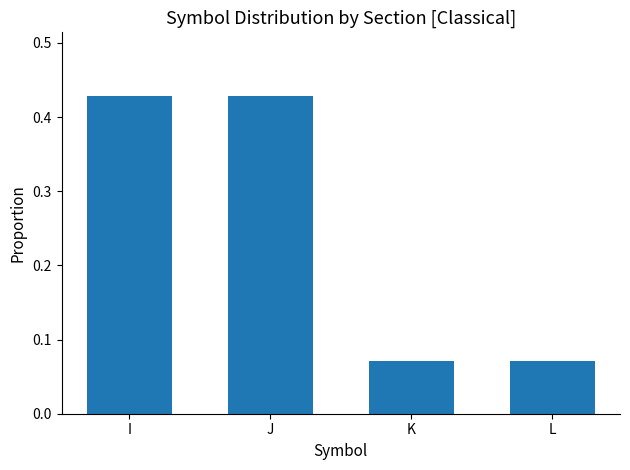

Between K and I, which is larger?

I